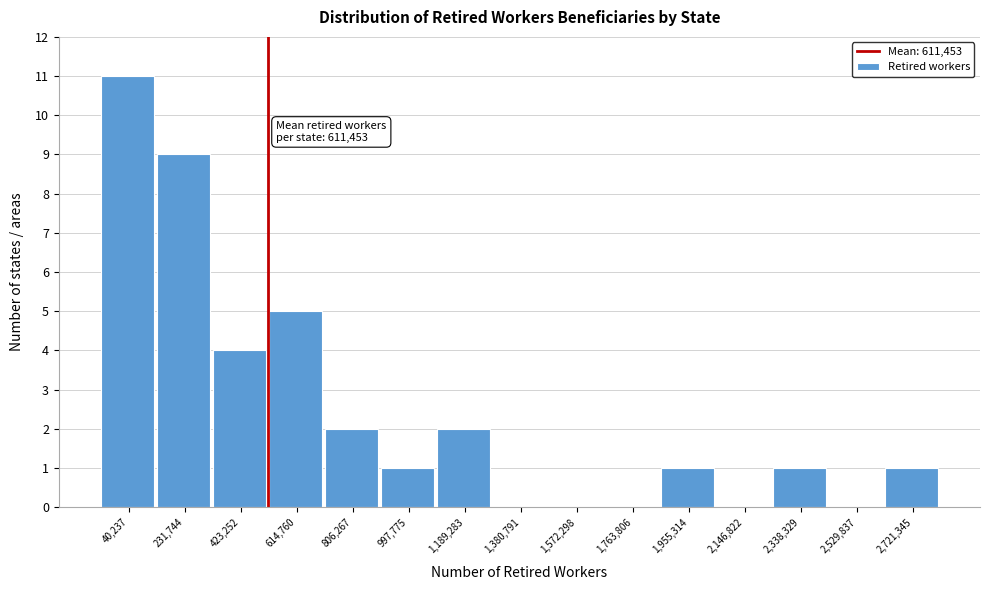

Reading left to right, extract all data points from this chart.

40,237=11	231,744=9	423,252=4	614,760=5	806,267=2	997,775=1	1,189,283=2	1,380,791=0	1,572,298=0	1,763,806=0	1,955,314=1	2,146,822=0	2,338,329=1	2,529,837=0	2,721,345=1